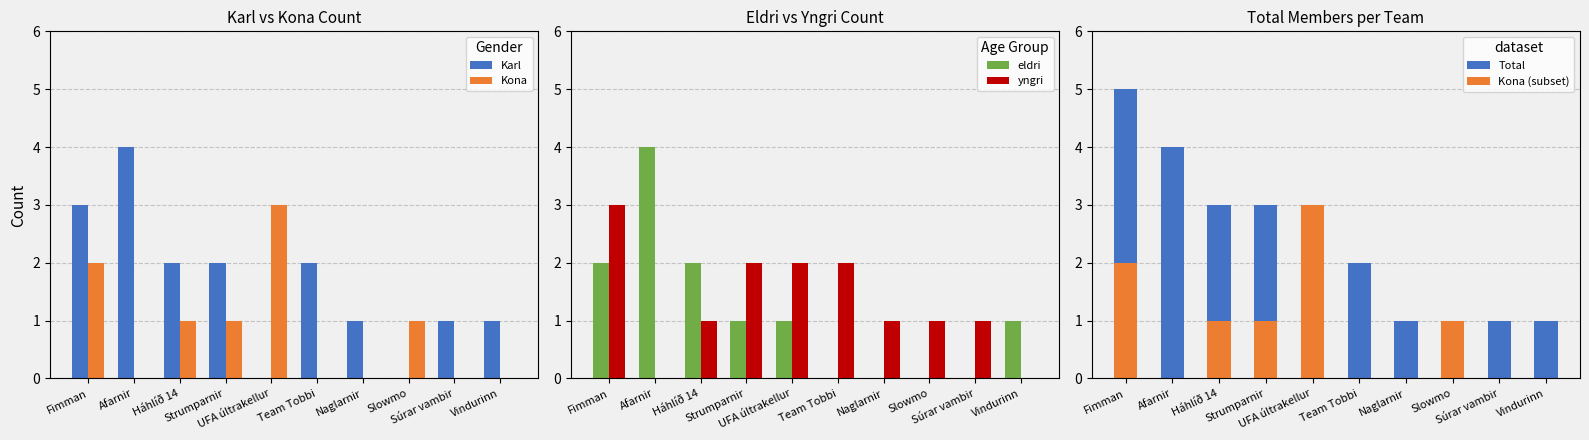

What are all the series names shown in the legend?

Karl, Kona, eldri, yngri, Total, Kona (subset)